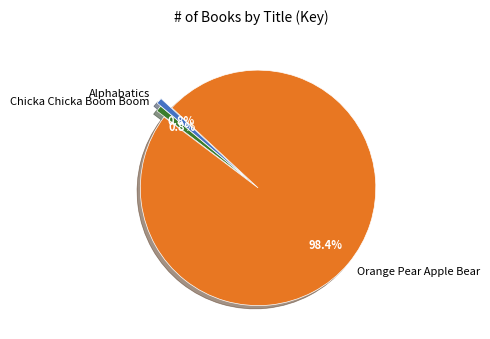

To the nearest percent, what is the average slice percentage?

33%